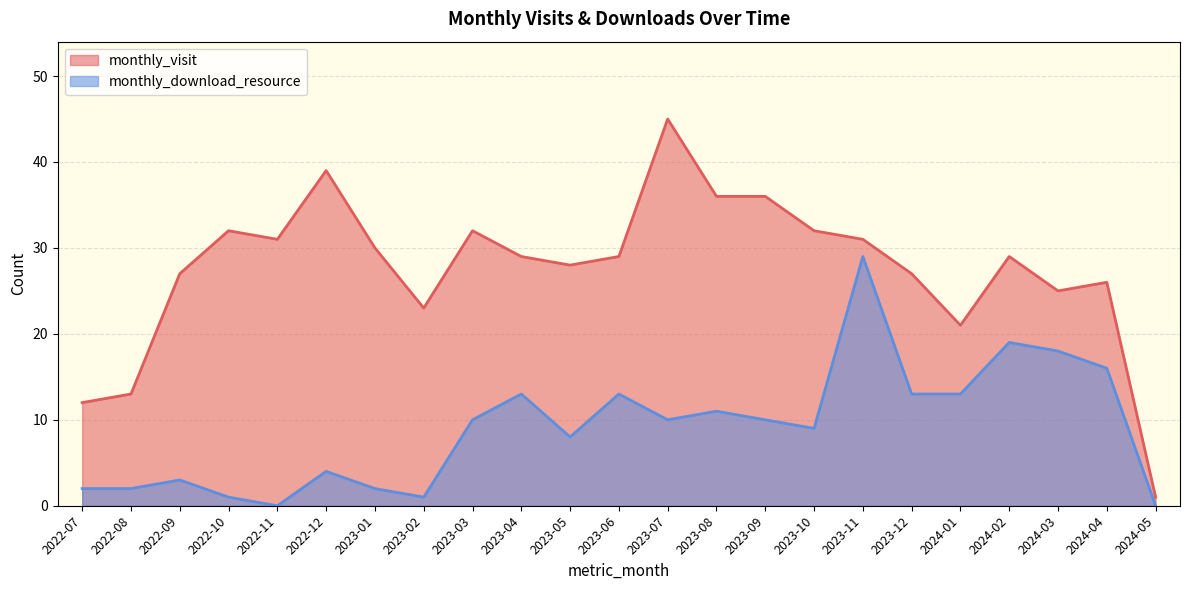

The monthly_visit series shows 16 at 2022-09. True or false?

False